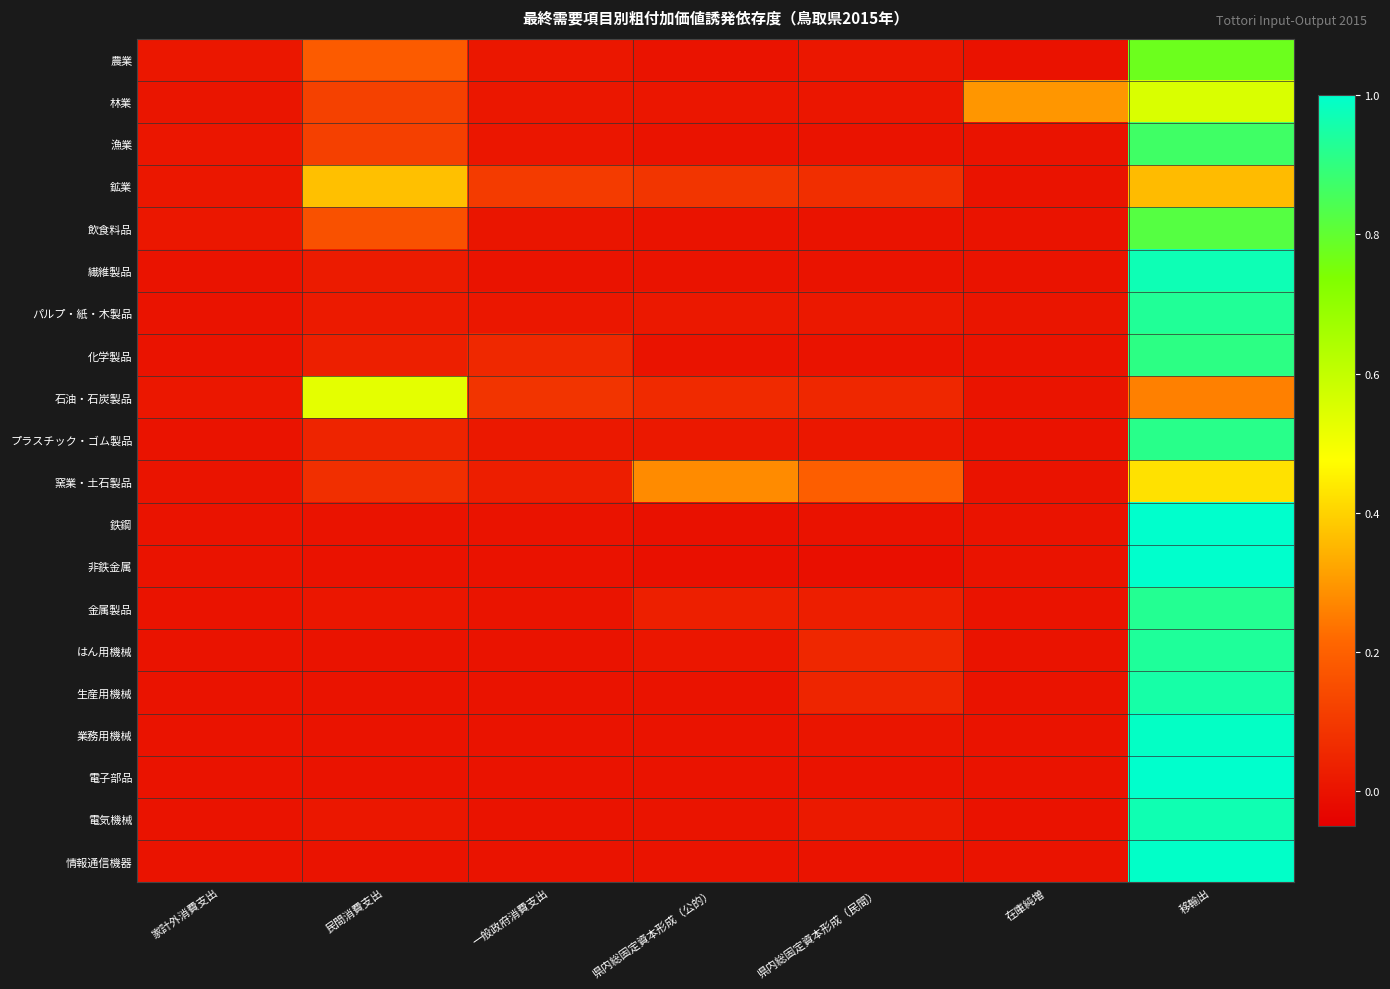

What is the total value across all series at 家計外消費支出?

0.1